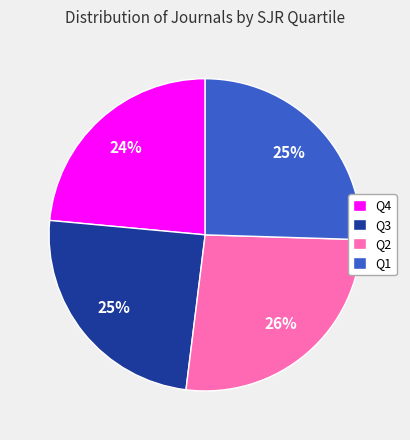

Combined, do Q3 and Q2 account for over 50%?

Yes